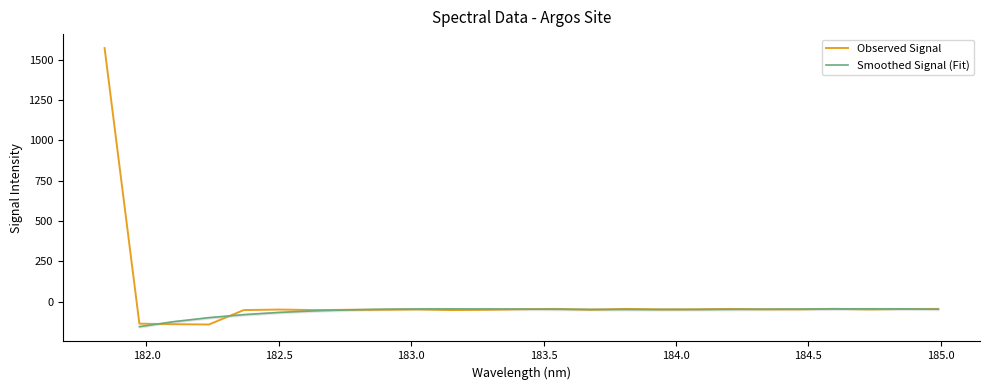

What is the label of the 6th point from the right?

184.3357763242